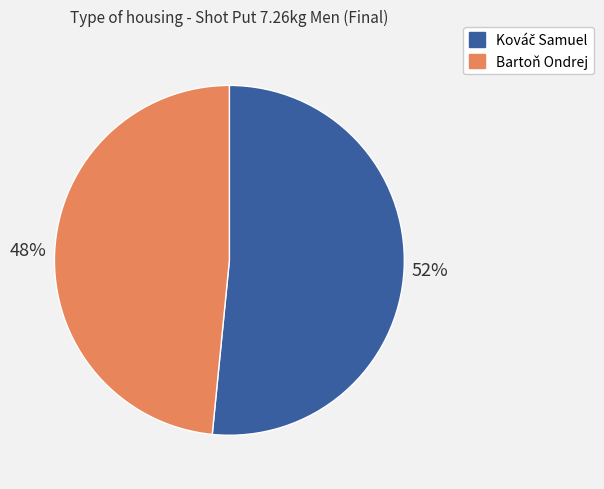

Count the number of slices in the pie.

2